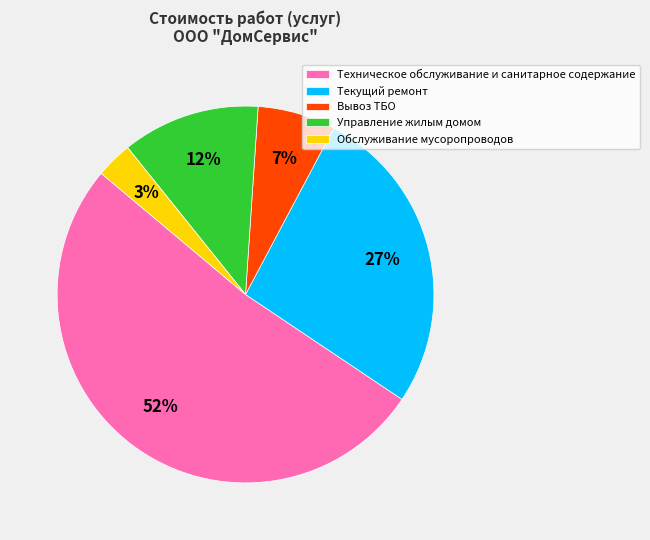

What is the smallest slice in the pie chart?

Обслуживание мусоропроводов